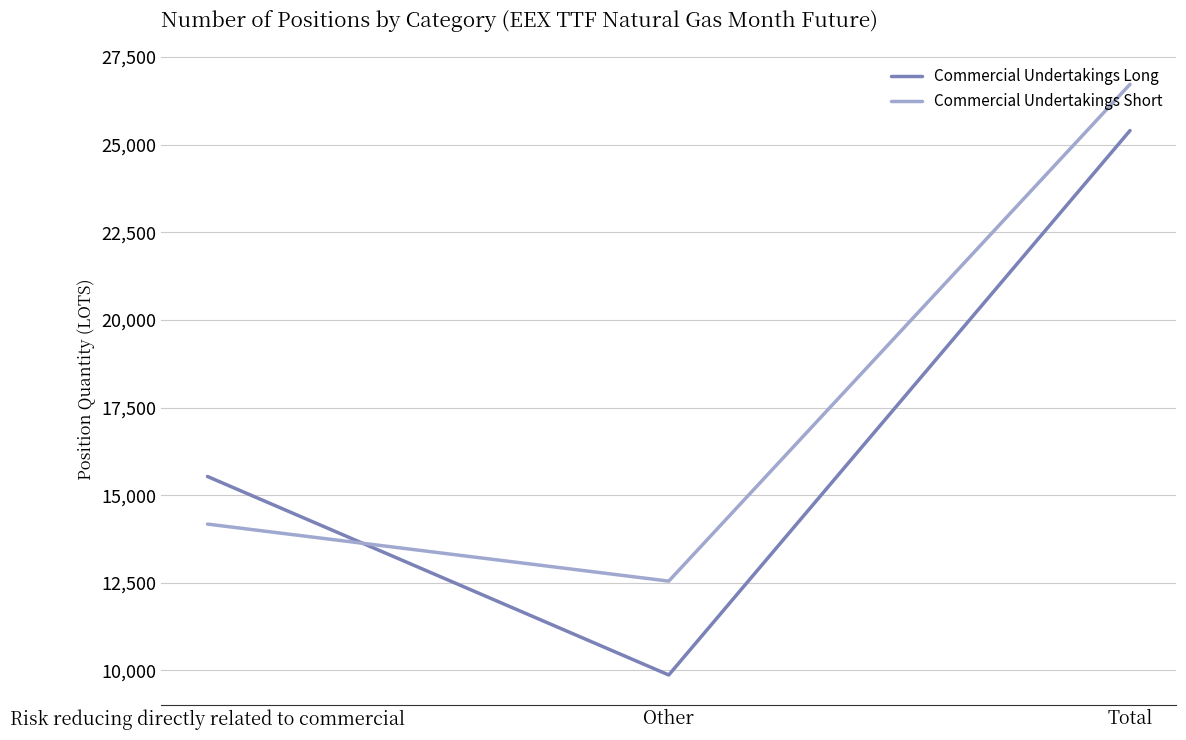

What is the highest value of the Commercial Undertakings Long series?

25404.6